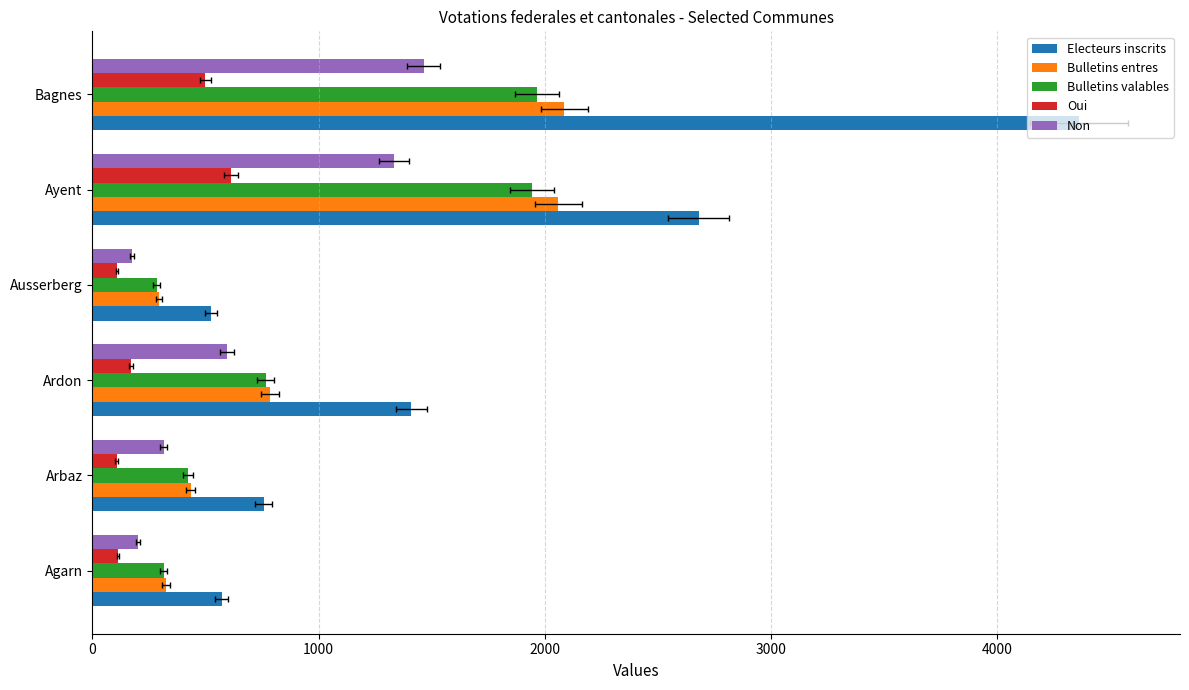

What is the difference between the highest and lowest values at Ardon?

1241